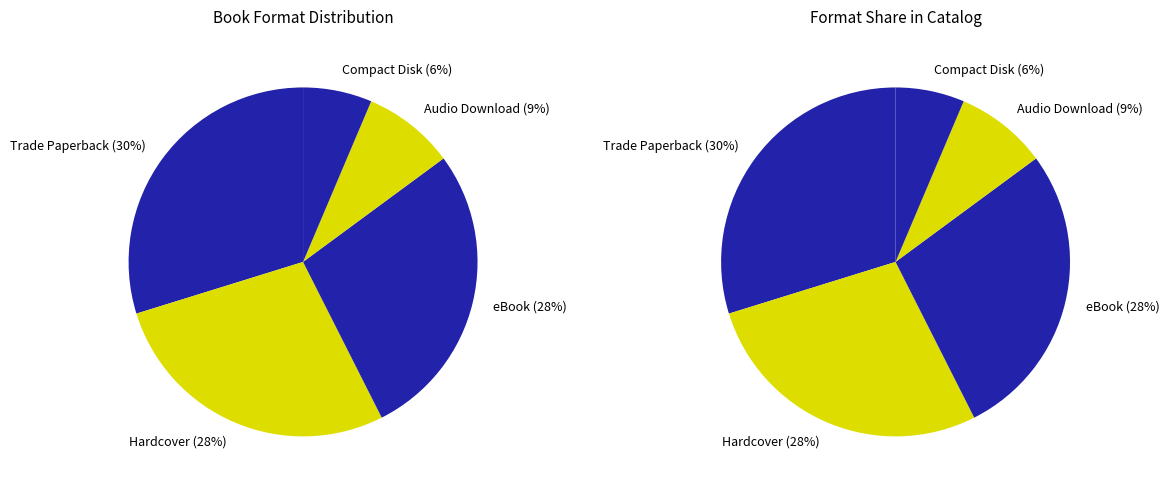

Between Hardcover and eBook, which is larger?

Hardcover